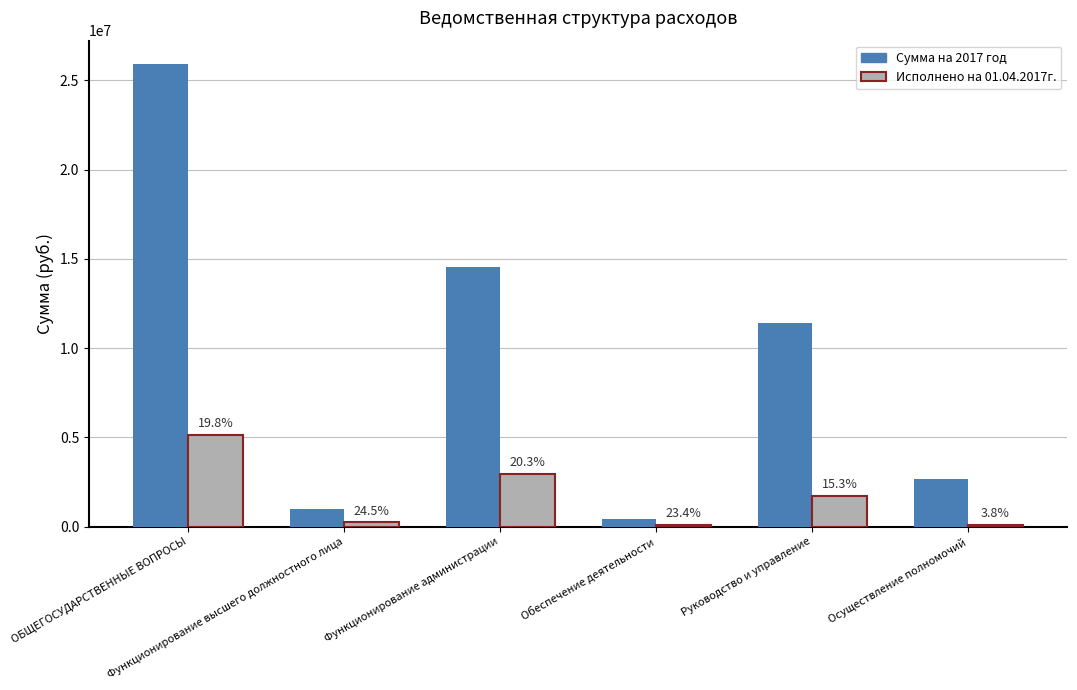

The Исполнено на 01.04.2017г. series shows 2947648.7 at Функционирование администрации. True or false?

True